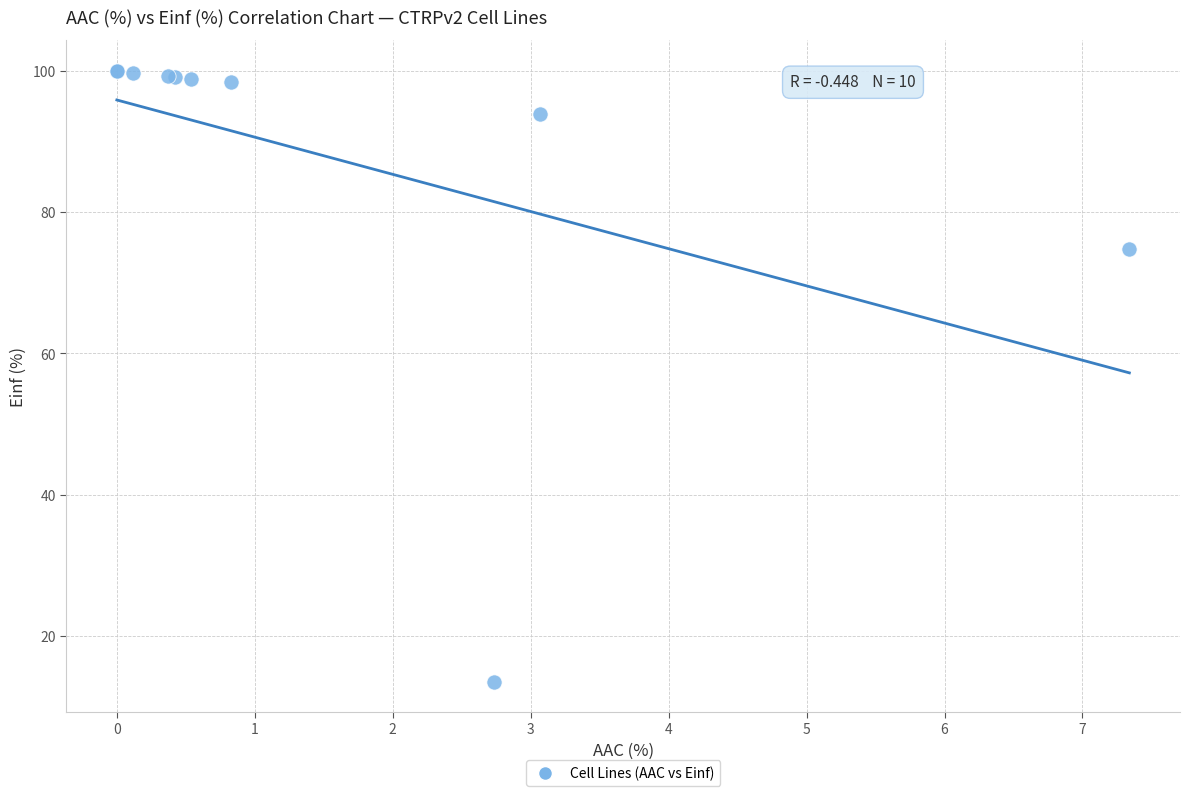

What Y value in the scatter plot is closest to 56?

74.8